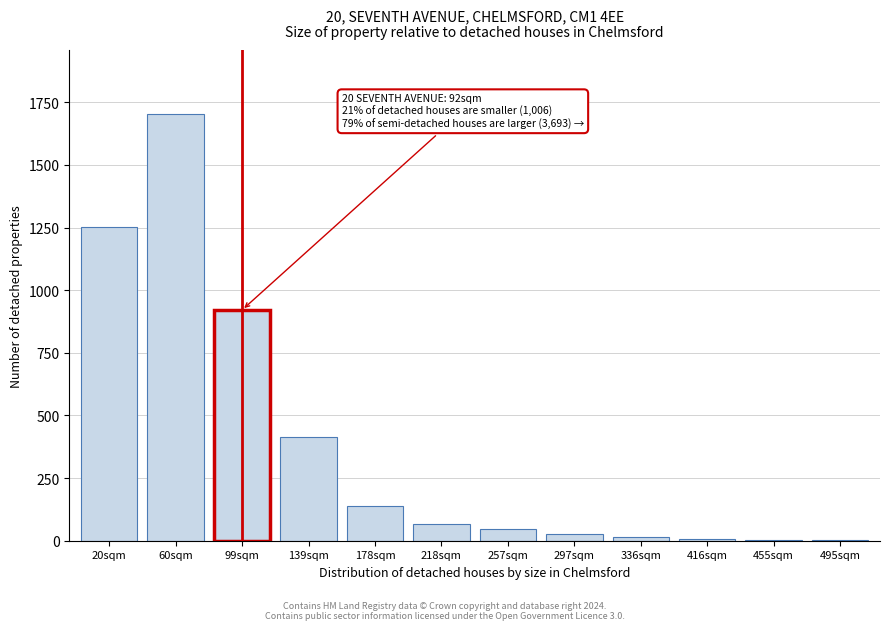

At which label is the value closest to 852?

99sqm